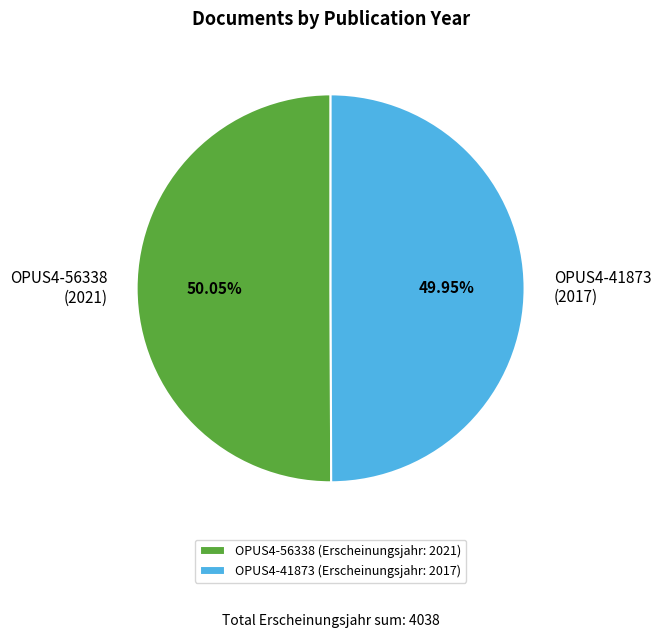

Is there any slice that represents more than half of the pie?

Yes